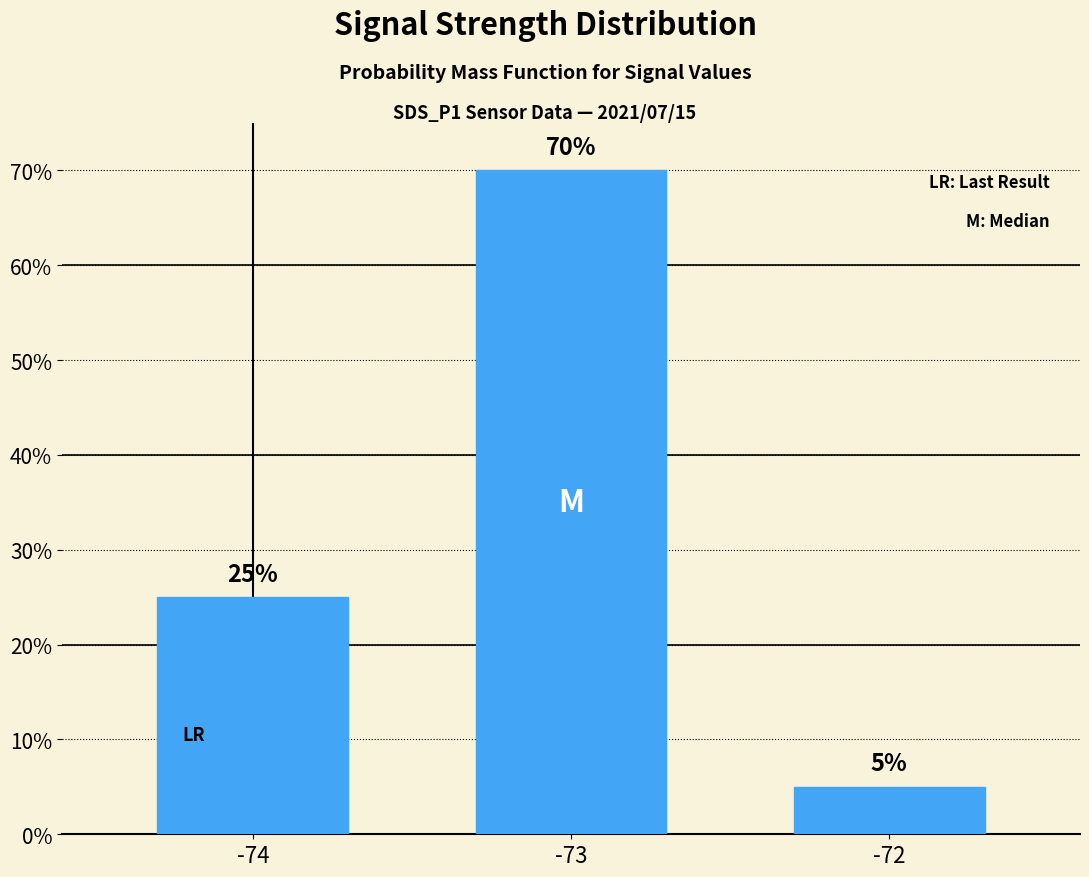

What is the sum of the values at -74 and -73?

0.9